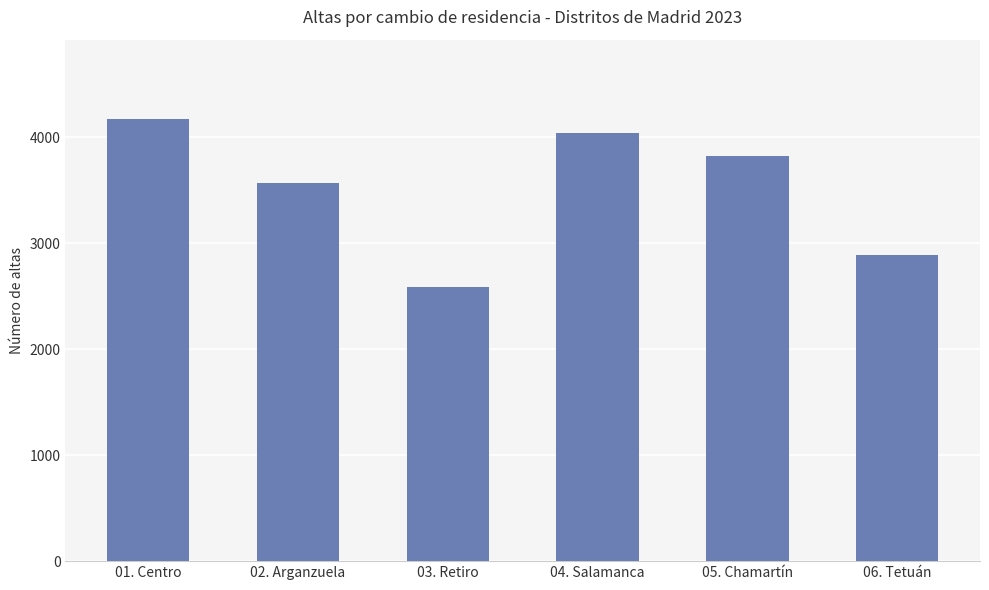

Are the bars grouped side by side (vs. stacked)?

No